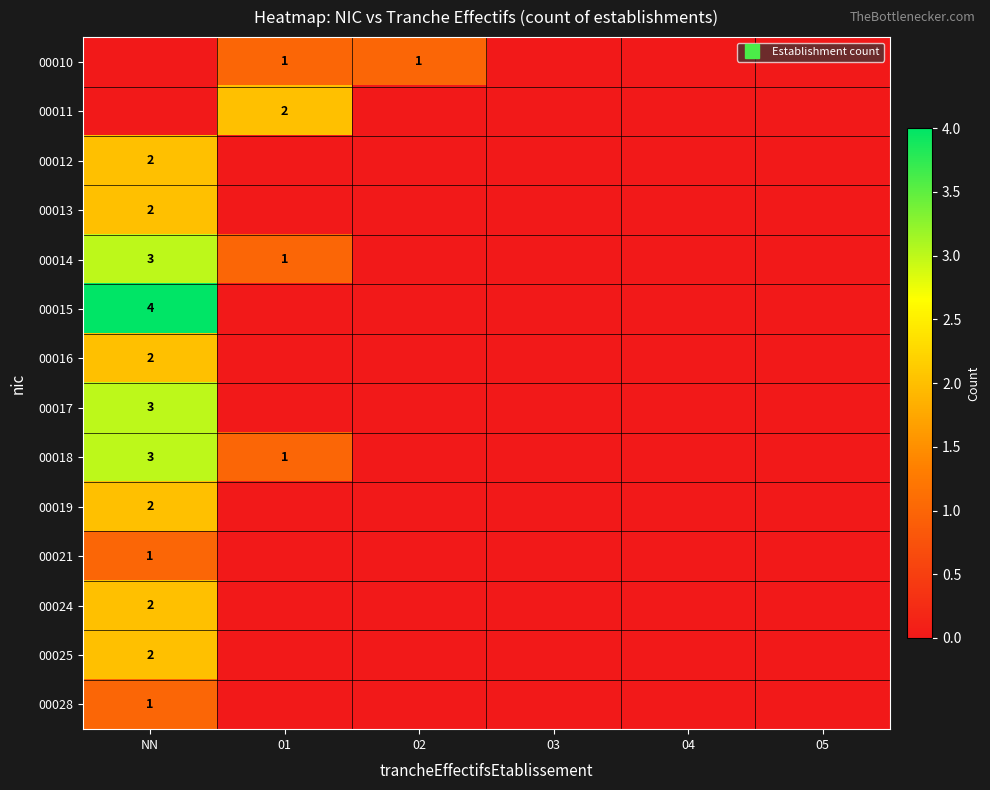

At how many categories does at least one series exceed 0?

3